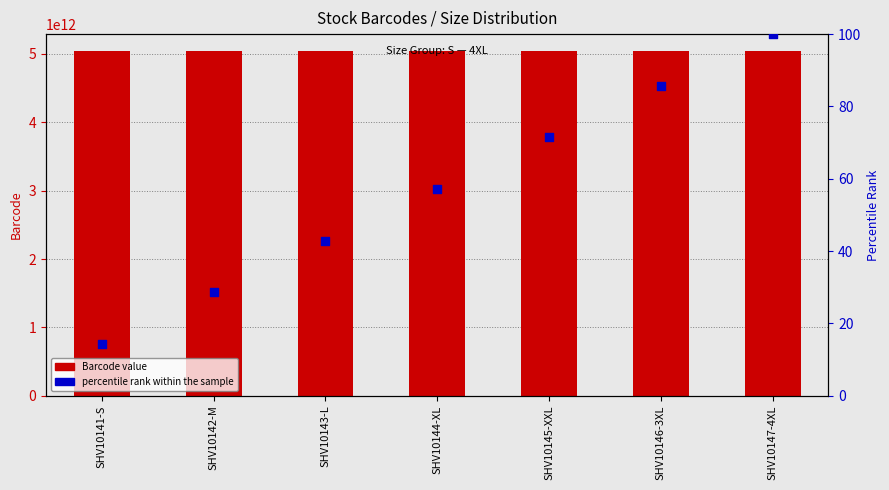

What are all the series names shown in the legend?

Barcode value, percentile rank within the sample